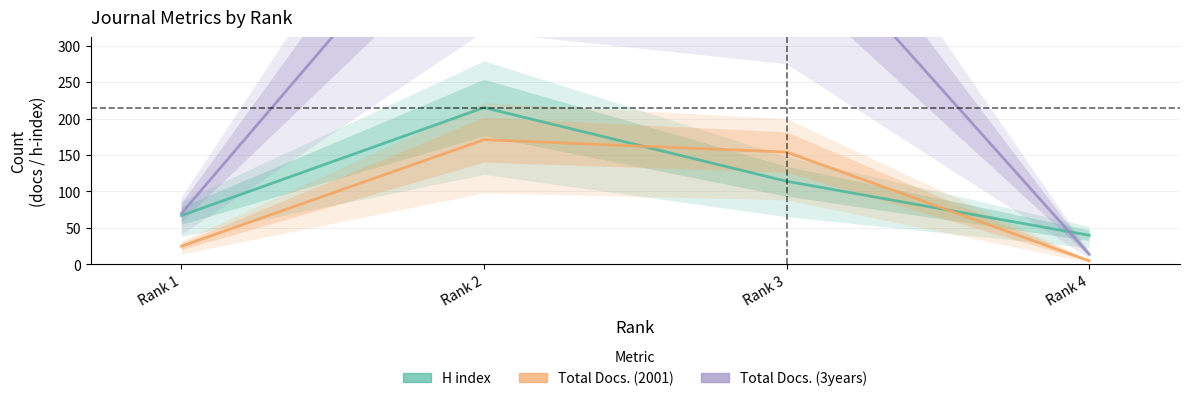

Rank the series by their maximum value, from highest to lowest.

Total Docs. (3years), H index, Total Docs. (2001)